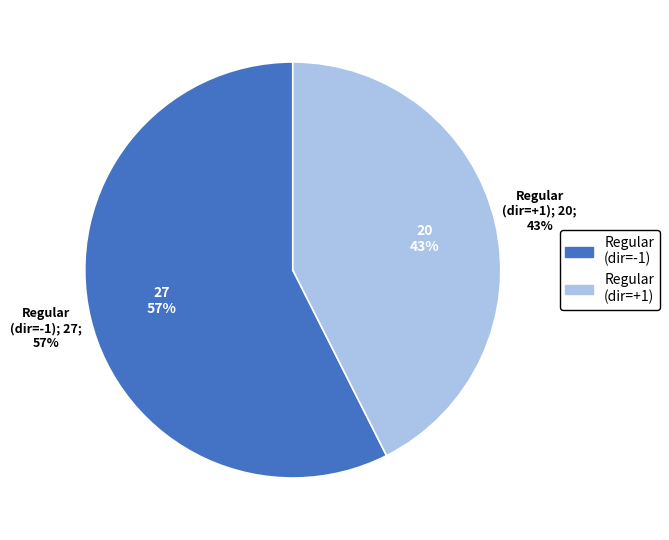

The tx_type: Regular (direction 1) slice represents 43% of the pie. True or false?

True